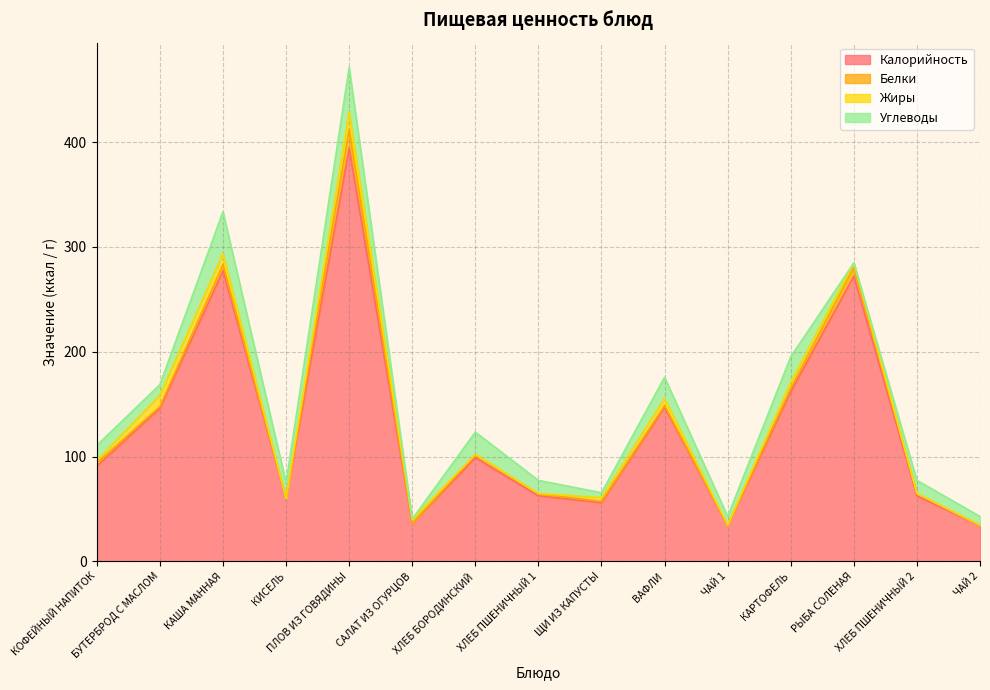

The value of Углеводы at ЩИ ИЗ КАПУСТЫ is 6.3. True or false?

False